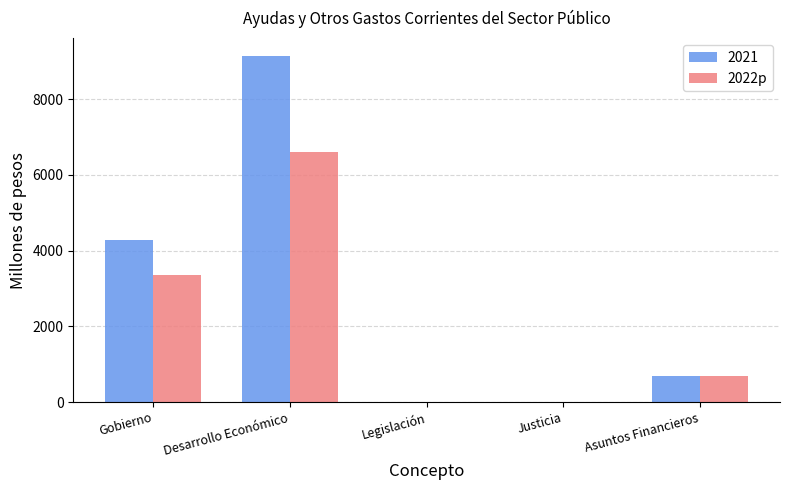

Which series changed the most between Gobierno and Desarrollo Económico?

2021